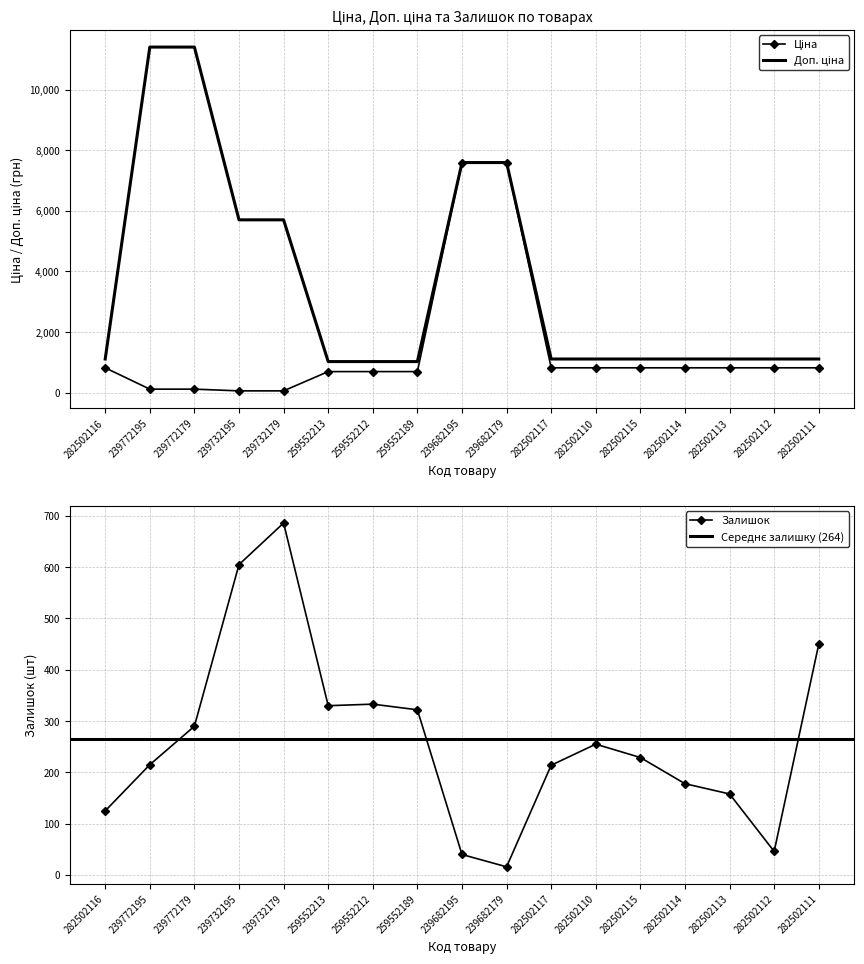

Reading right to left, what are all the values shown in this chart?

Ціна: 818.5	818.5	818.5	818.5	818.5	818.5	818.5	7596.5	7596.5	693.7	693.7	693.7	57.0	57.0	114.1	114.1	818.5
Доп. ціна: 1109.2	1109.2	1109.2	1109.2	1109.2	1109.2	1109.2	7596.5	7596.5	1024.6	1024.6	1024.6	5705.0	5705.0	11410.0	11410.0	1109.2
Залишок: 450.0	46.0	158.0	178.0	229.0	255.0	214.0	16.0	40.0	322.0	333.0	330.0	686.0	605.0	290.0	215.0	125.0